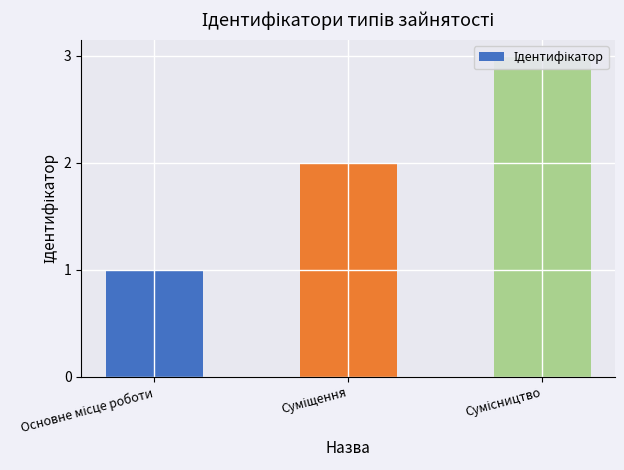

What is the label of the 1st bar from the right?

Сумісництво